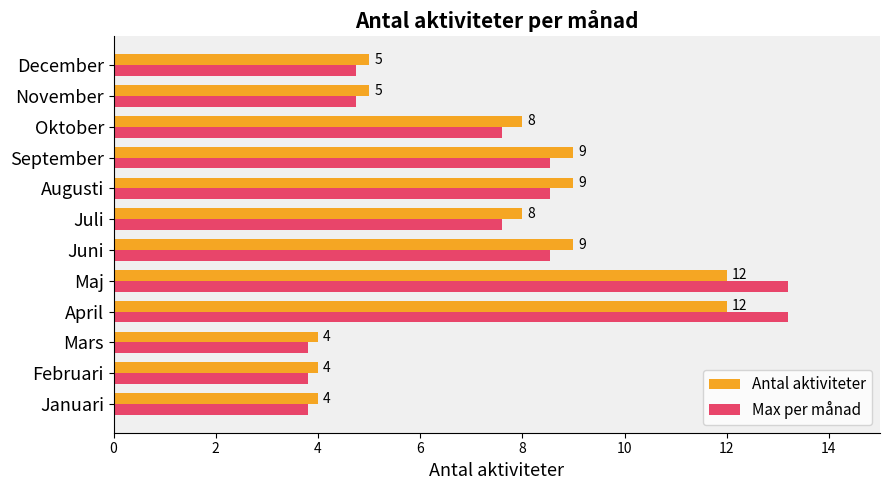

Which series has the largest range (max minus min)?

Max per månad